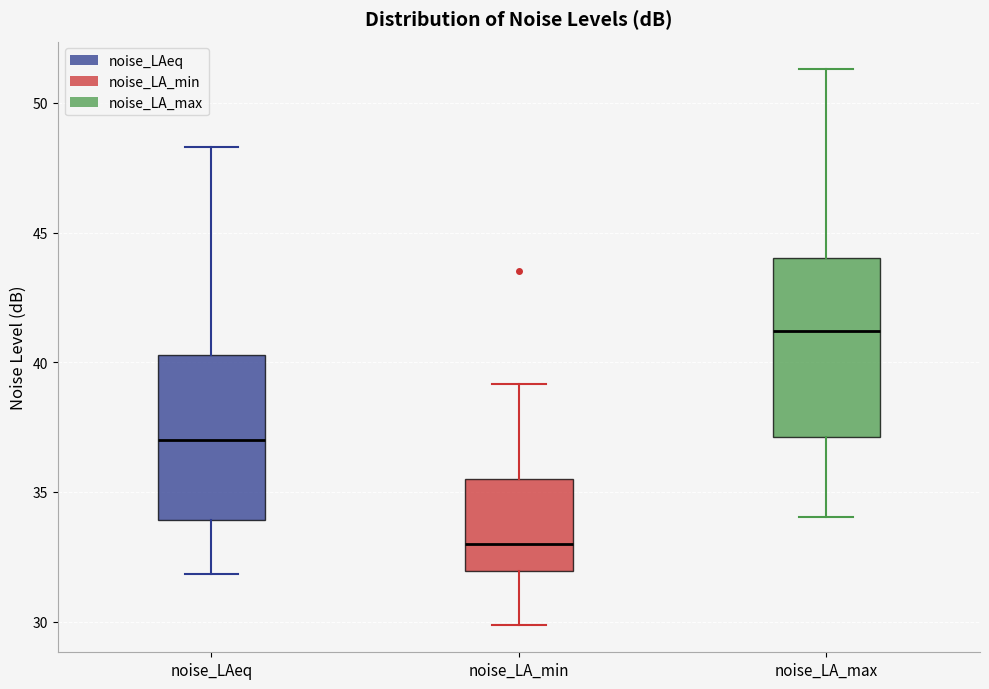

Which box is the tallest, from its lower edge to its upper edge?

noise_LA_max